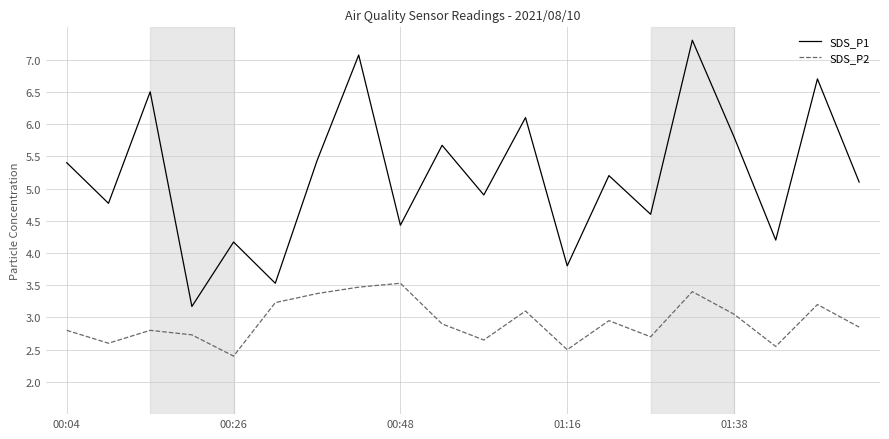

List the series in order of their peak value, highest first.

SDS_P1, SDS_P2